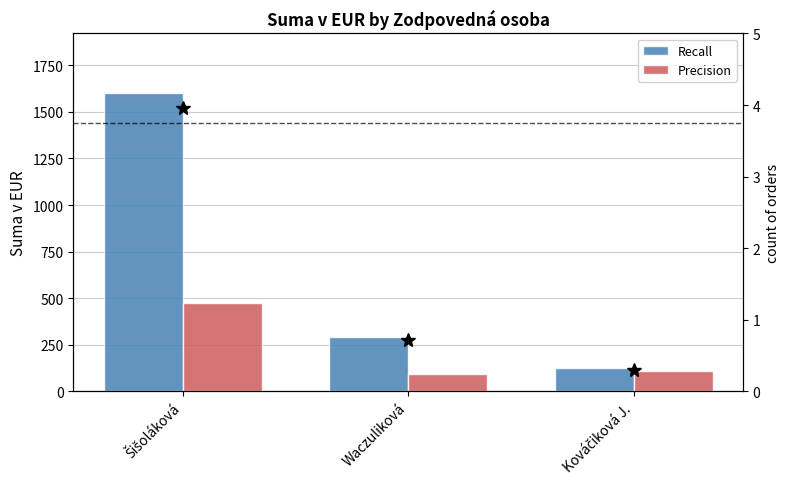

List the series in order of their peak value, lowest first.

Precision, Recall